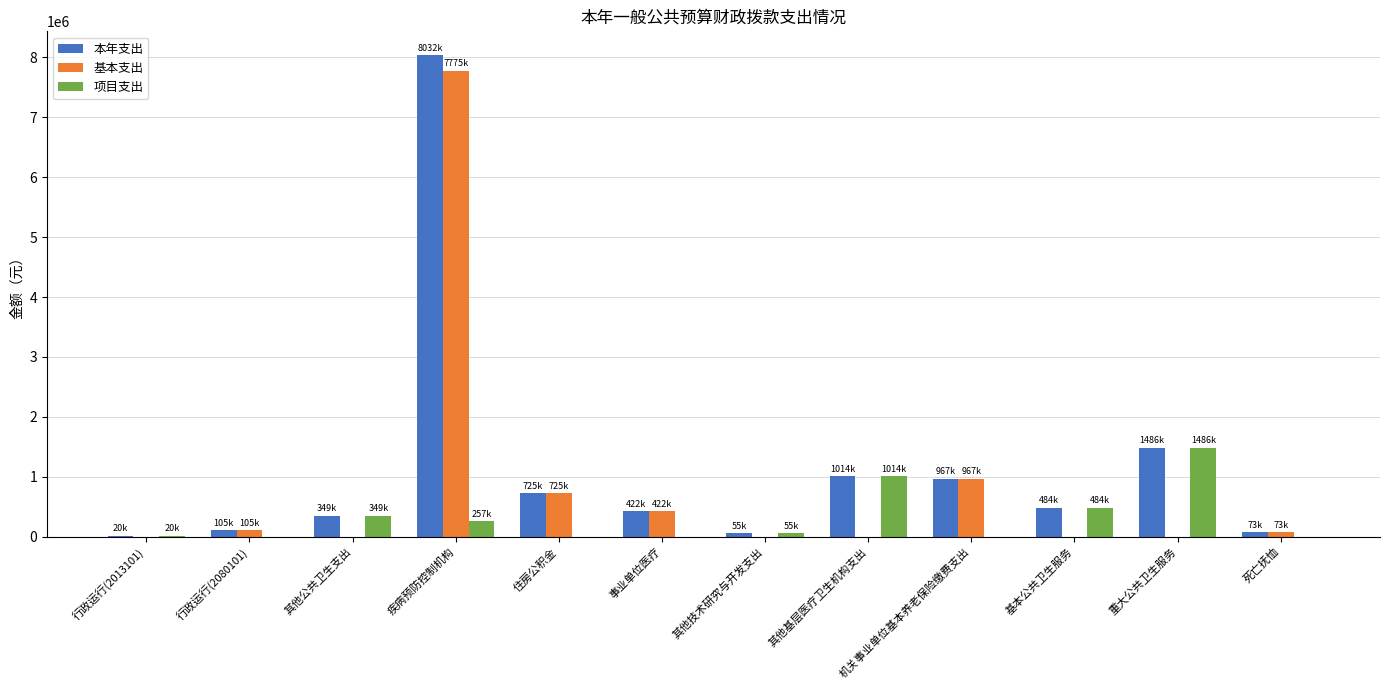

What is the highest value of the 本年支出 series?

8032566.0